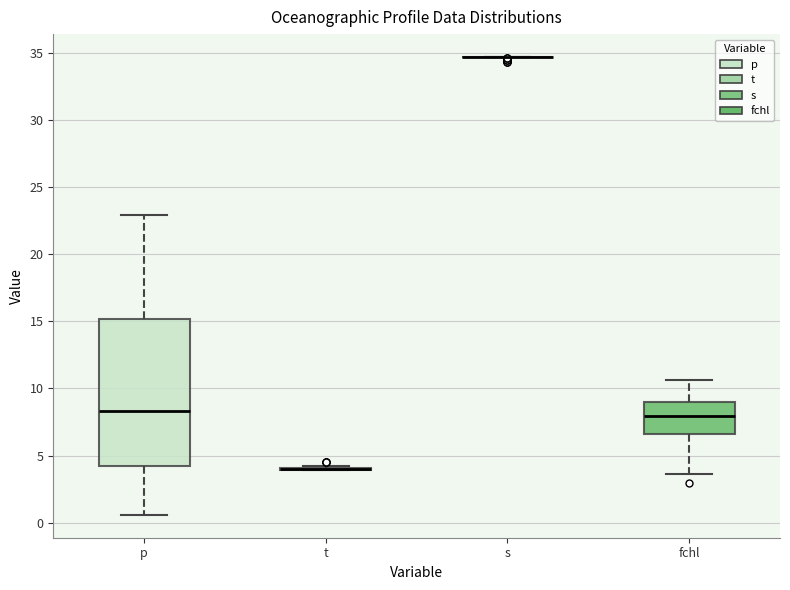

Reading left to right, read every box against the y-axis: the position of its median line, the range the box covers, and the ends of its whiskers. The values are not printed on the chart, so give them approximately, as read against the axis.

p: median 8.5, box 4.0 to 15.0, whiskers 0.5 to 23.0
t: box collapsed to a line at 4.0, whiskers 4.0 to 4.5
s: box collapsed to a line at 34.5, whiskers 34.5 to 34.5
fchl: median 8.0, box 6.5 to 9.0, whiskers 3.5 to 10.5